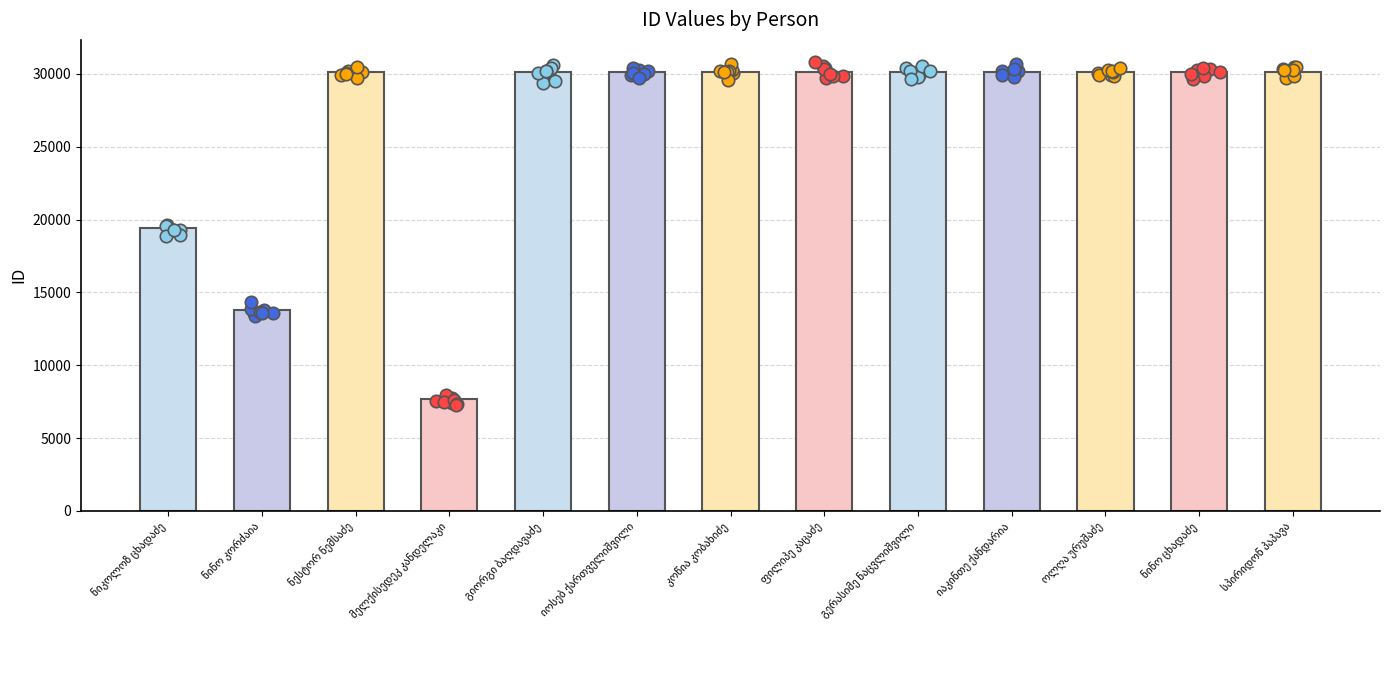

Which has a higher value, კოწია კობახიძე or მელქისედეკ კანდელაკი?

კოწია კობახიძე